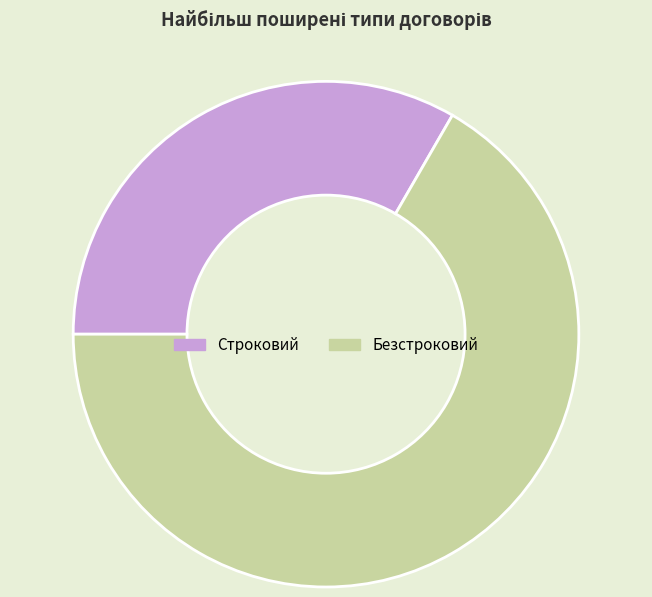

Rank the categories by value from lowest to highest.

Строковий, Безстроковий